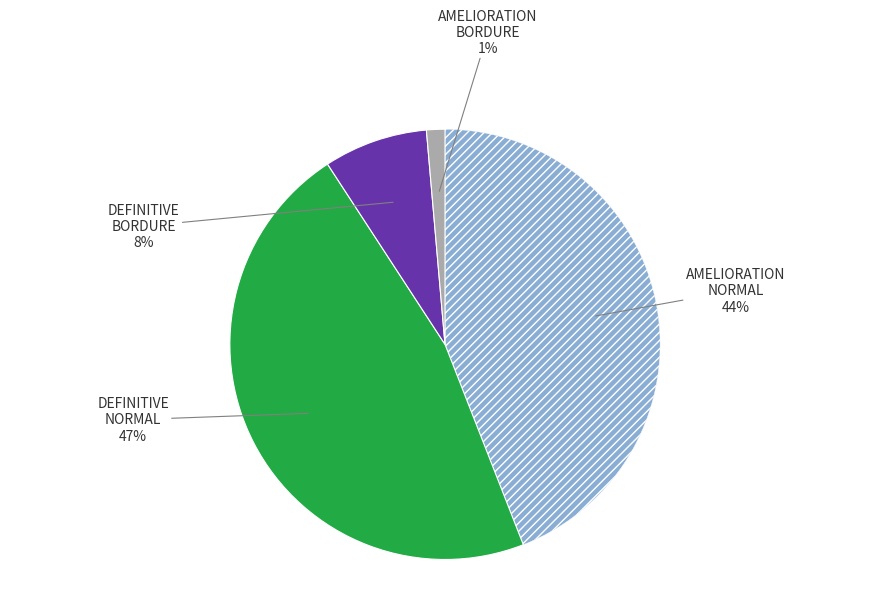

Is there any slice that represents more than half of the pie?

No